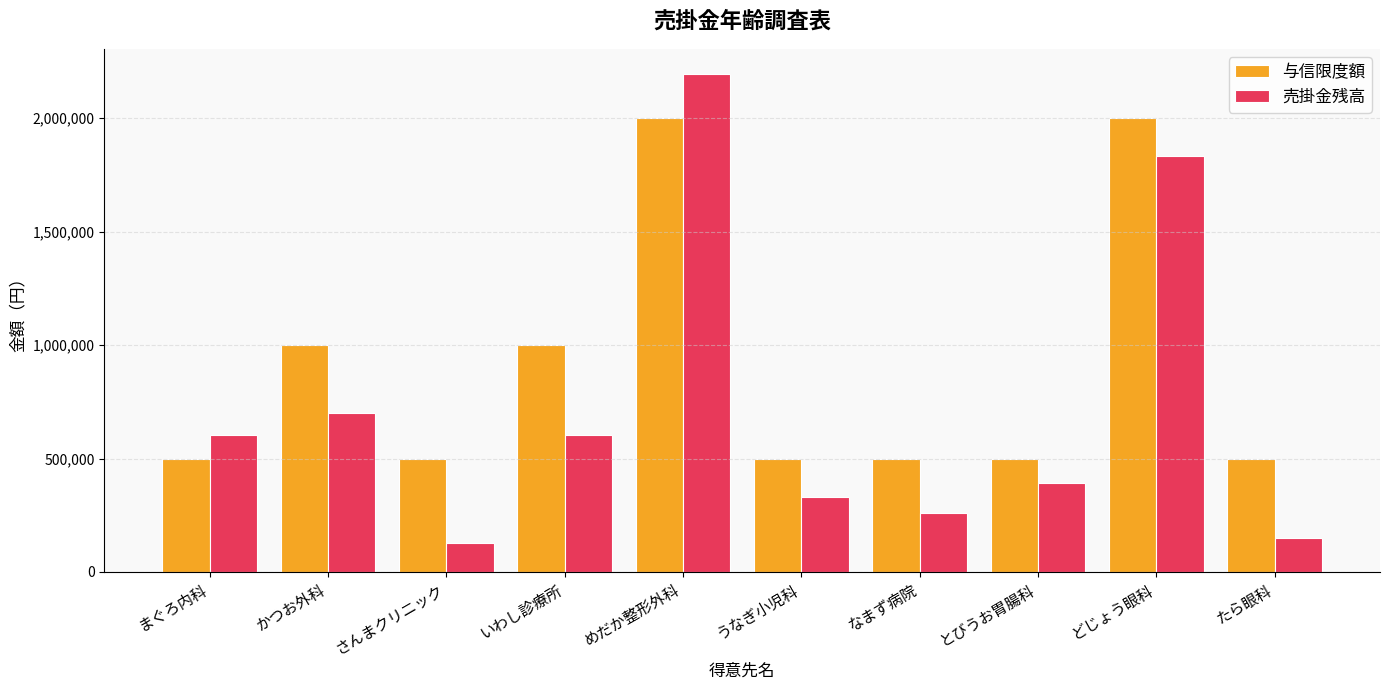

At which category is the sum across all series the highest?

めだか整形外科